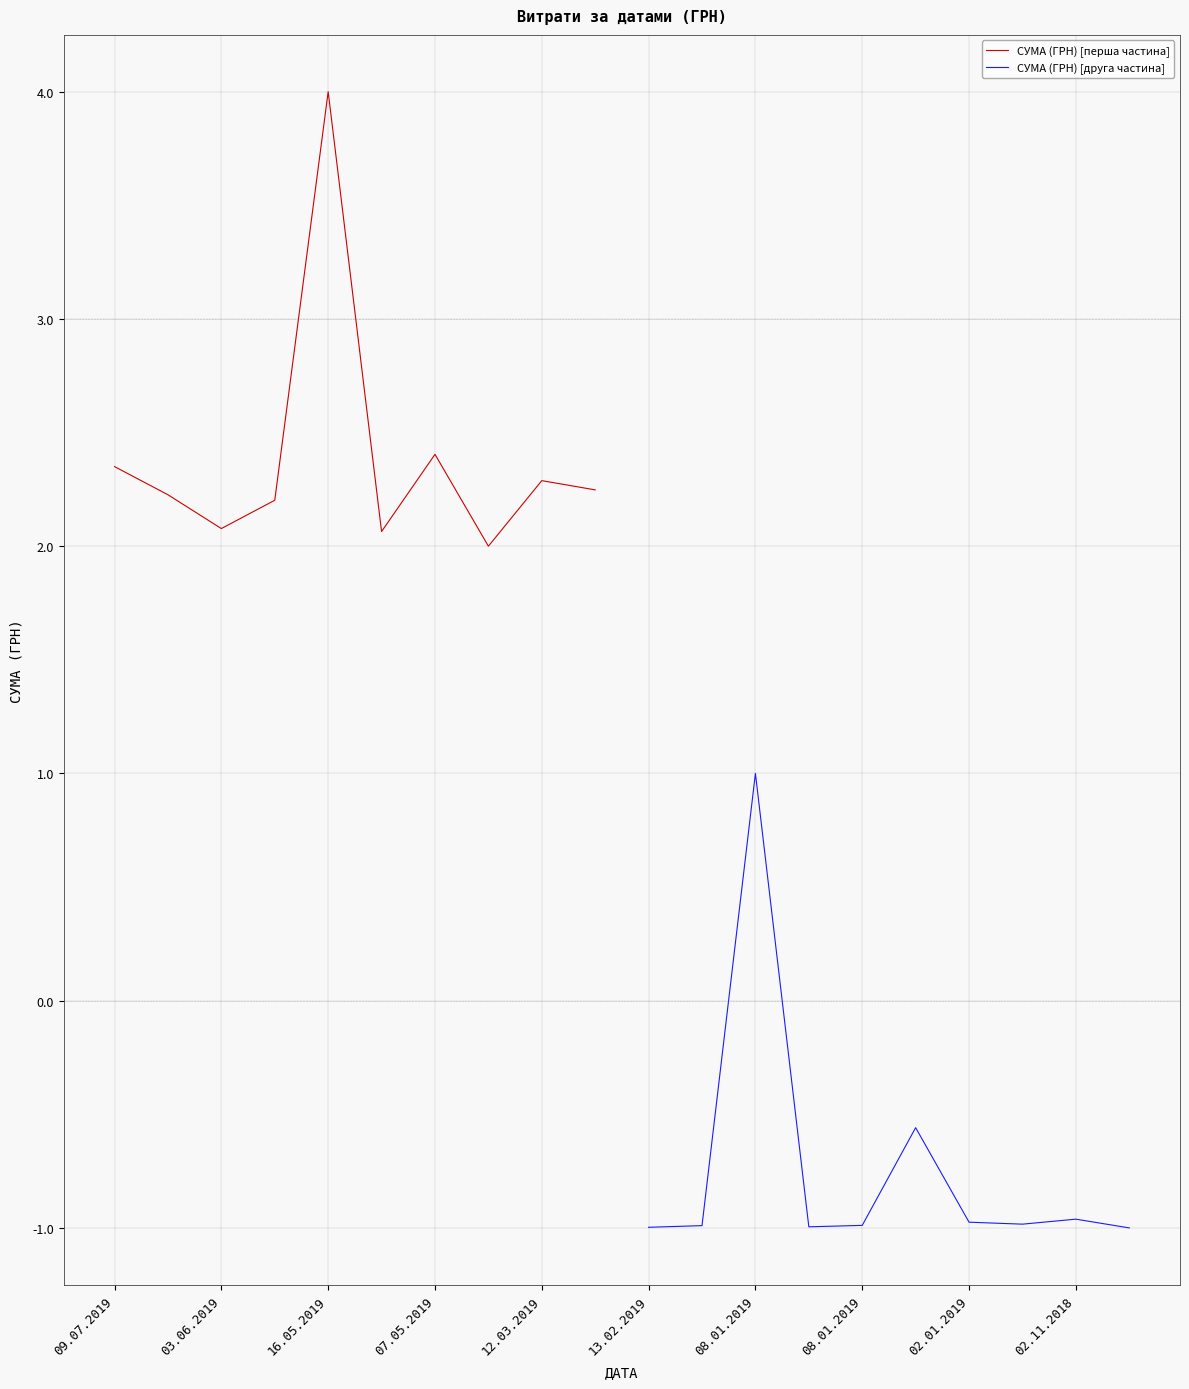

Rank the series by their average value, from highest to lowest.

СУМА (ГРН) [перша частина], СУМА (ГРН) [друга частина]